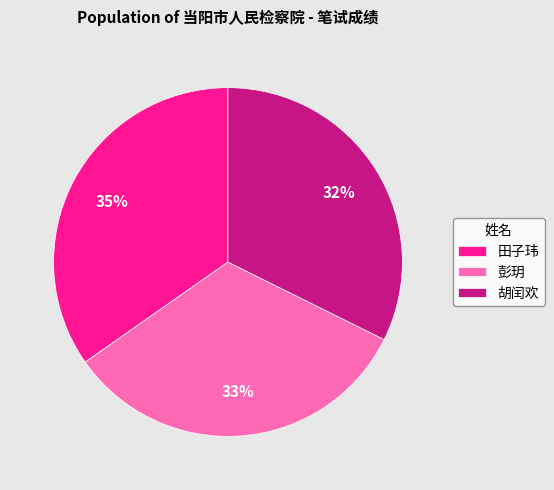

To the nearest percent, what percentage of the pie is 胡闰欢?

32%